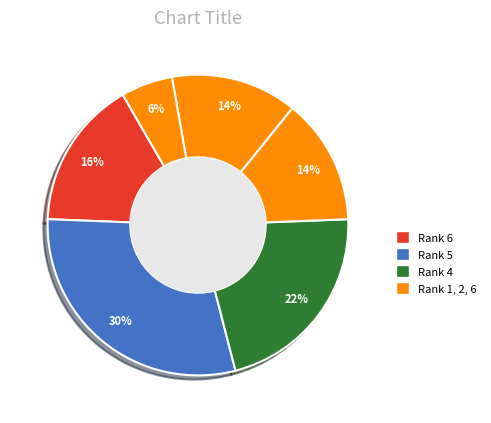

Count the number of slices in the pie.

6